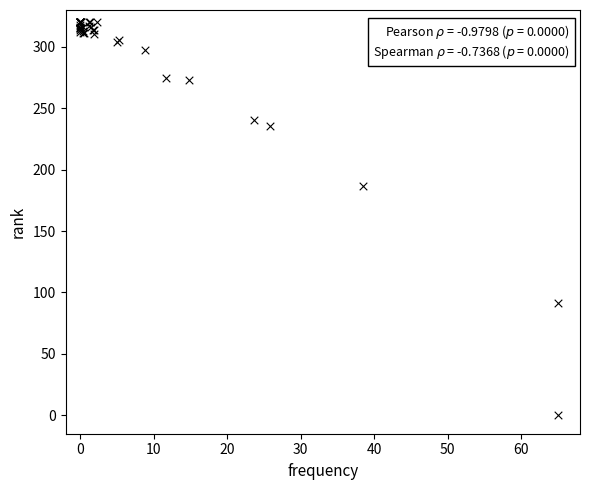

What Y value in the scatter plot is closest to 160?

186.5